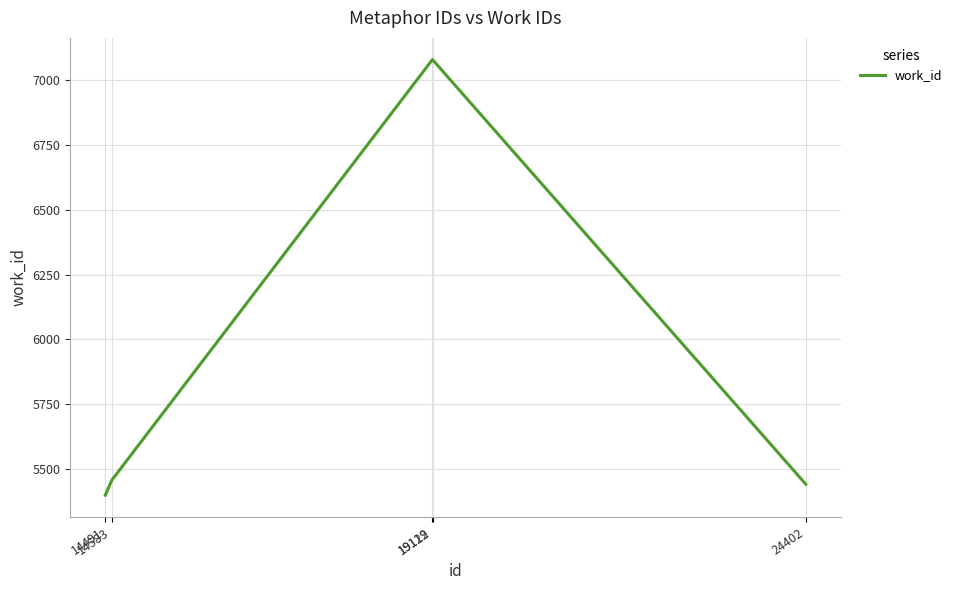

Which has a higher value, 14583 or 19119?

19119